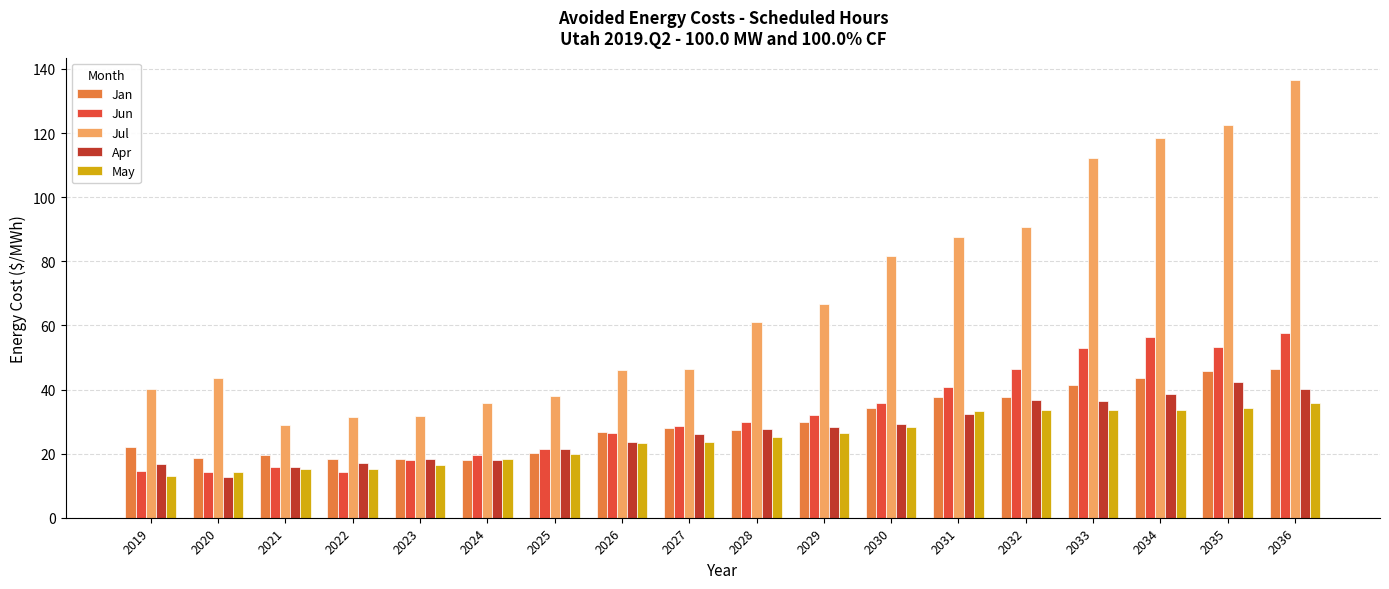

What are all the series names shown in the legend?

Jan, Jun, Jul, Apr, May